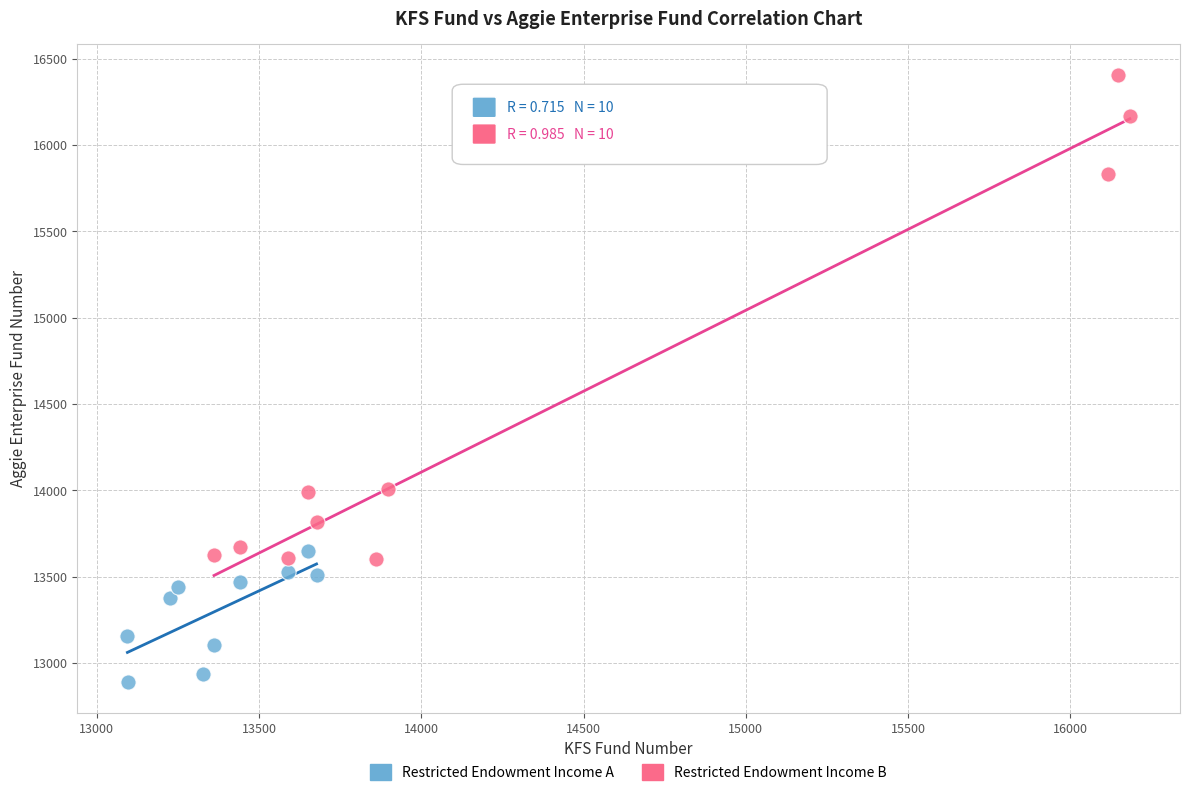

Which series reaches the minimum Y coordinate?

Restricted Endowment Income A